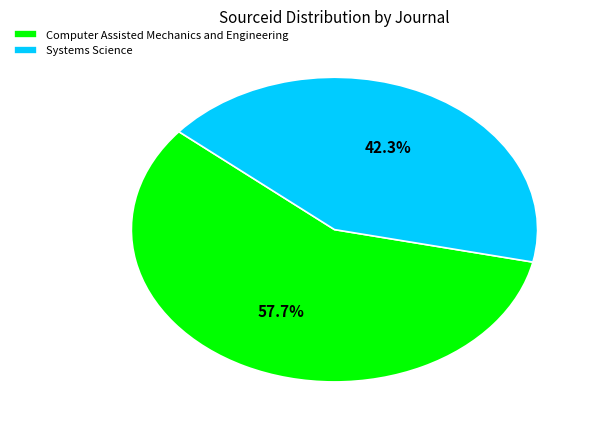

What percentage is the Systems Science slice, to the nearest percent?

42%